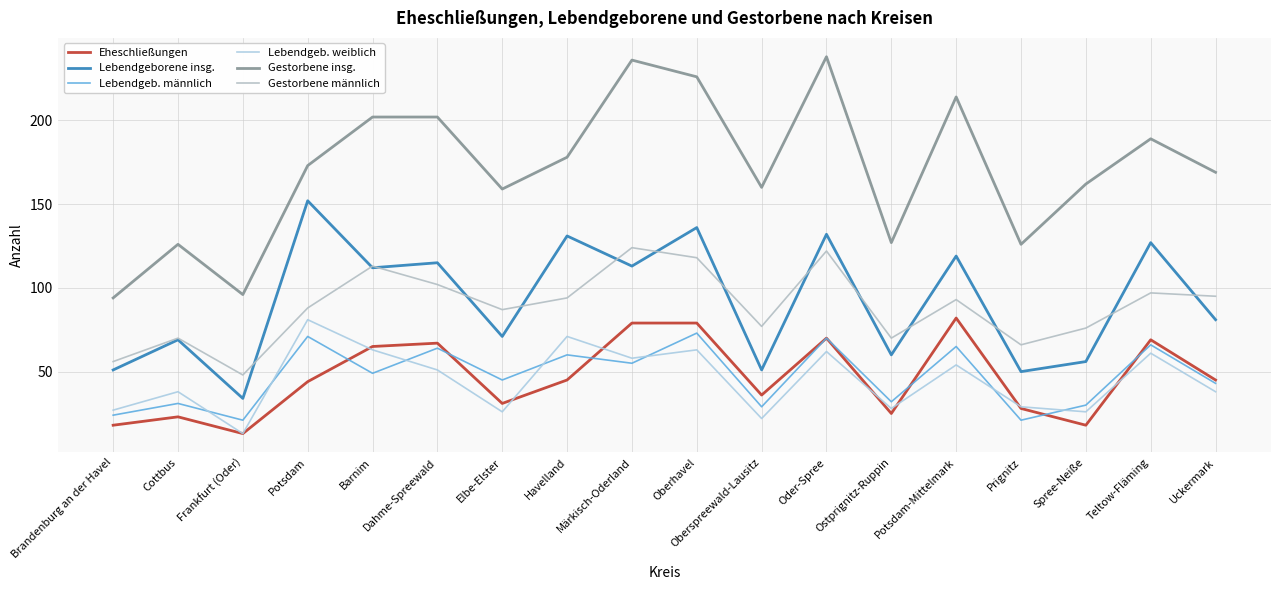

The Lebendgeborene insg. series shows 152 at Potsdam. True or false?

True